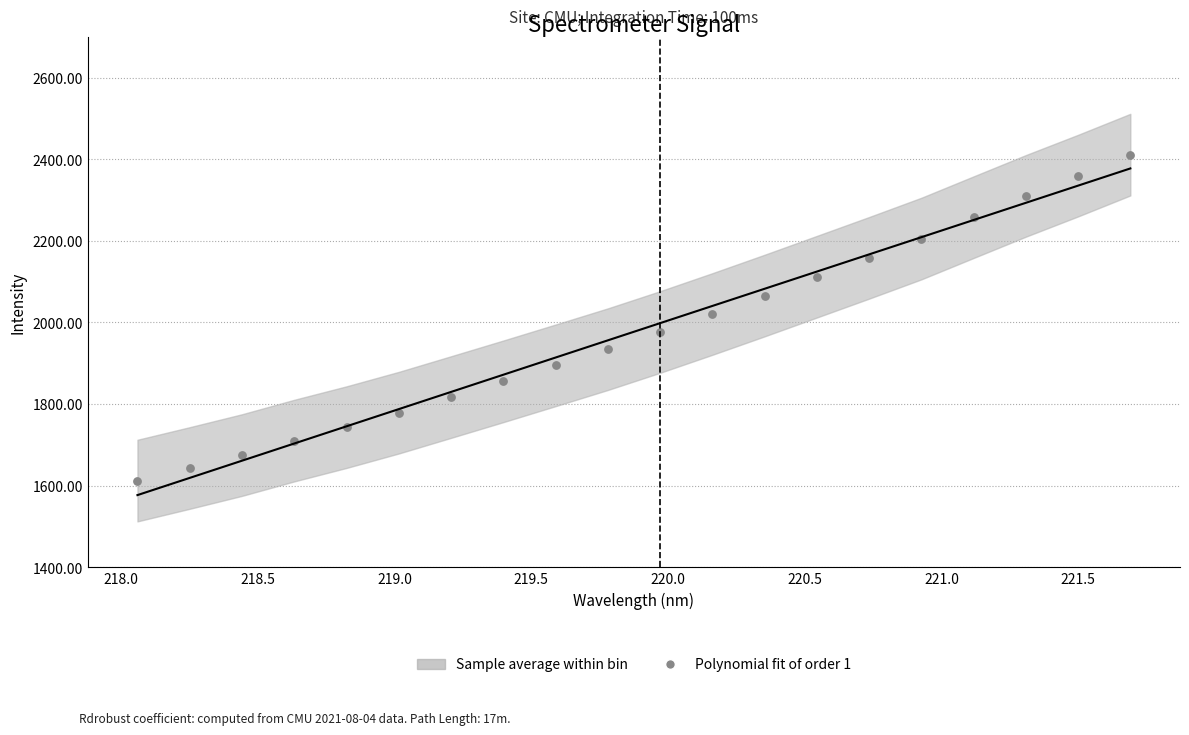

What is the range of X values (max minus min)?

3.6